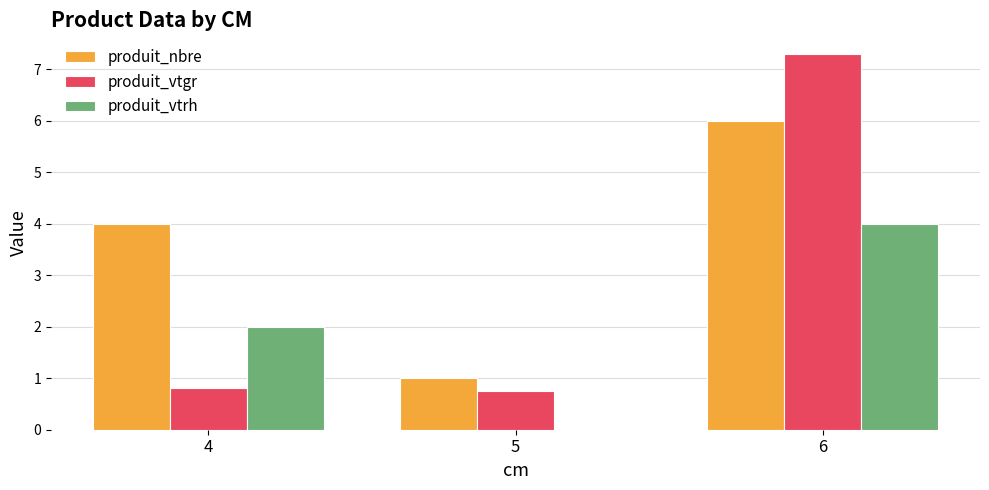

What are all the series names shown in the legend?

produit_nbre, produit_vtgr, produit_vtrh